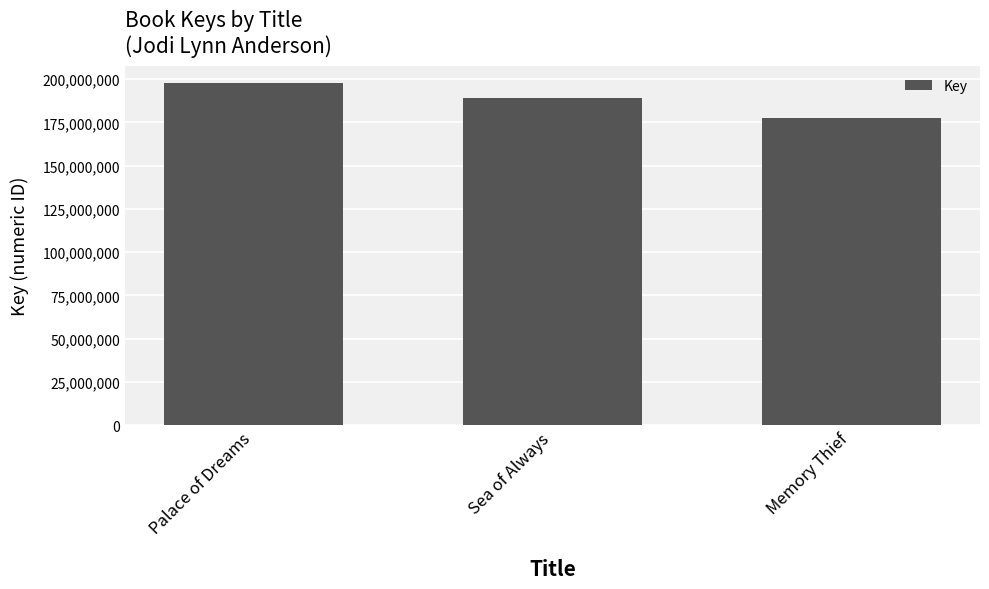

Rank the categories by value from highest to lowest.

Palace of Dreams, Sea of Always, Memory Thief